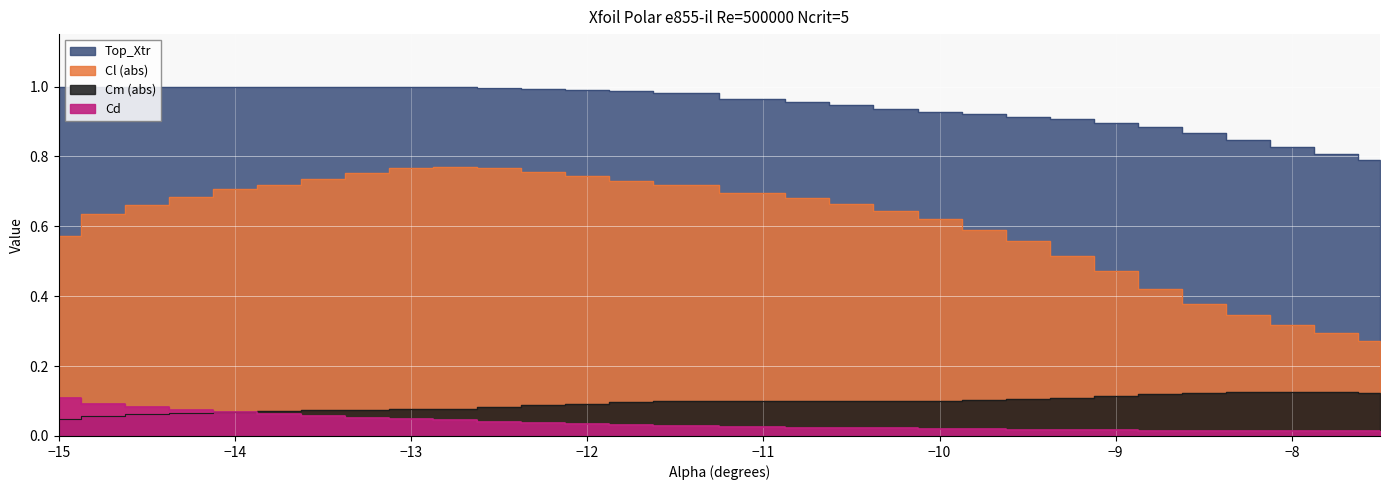

Which has a higher value, -7.5 or -10.5?

-10.5